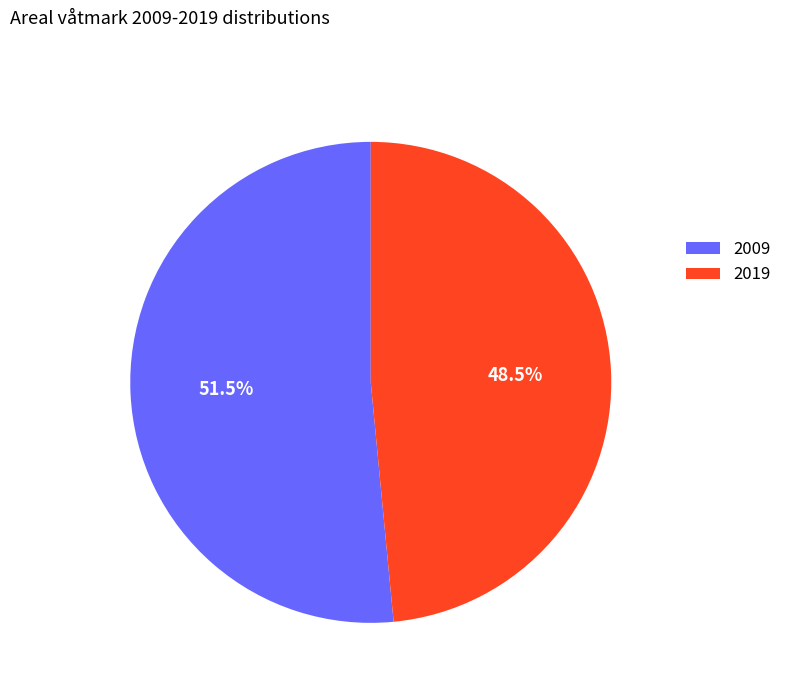

How many slices are in this pie chart?

2